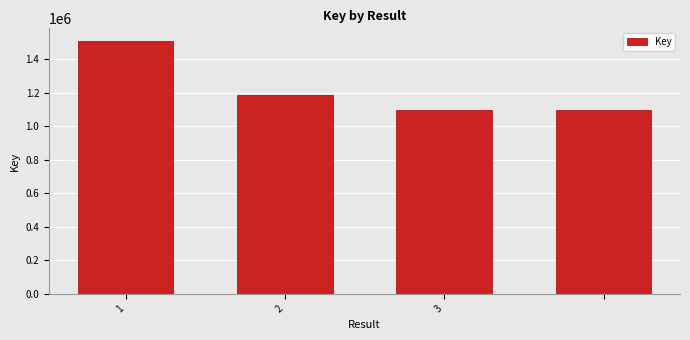

Reading left to right, what are all the values shown in this chart?

1510594	1185851	1100691	1100691